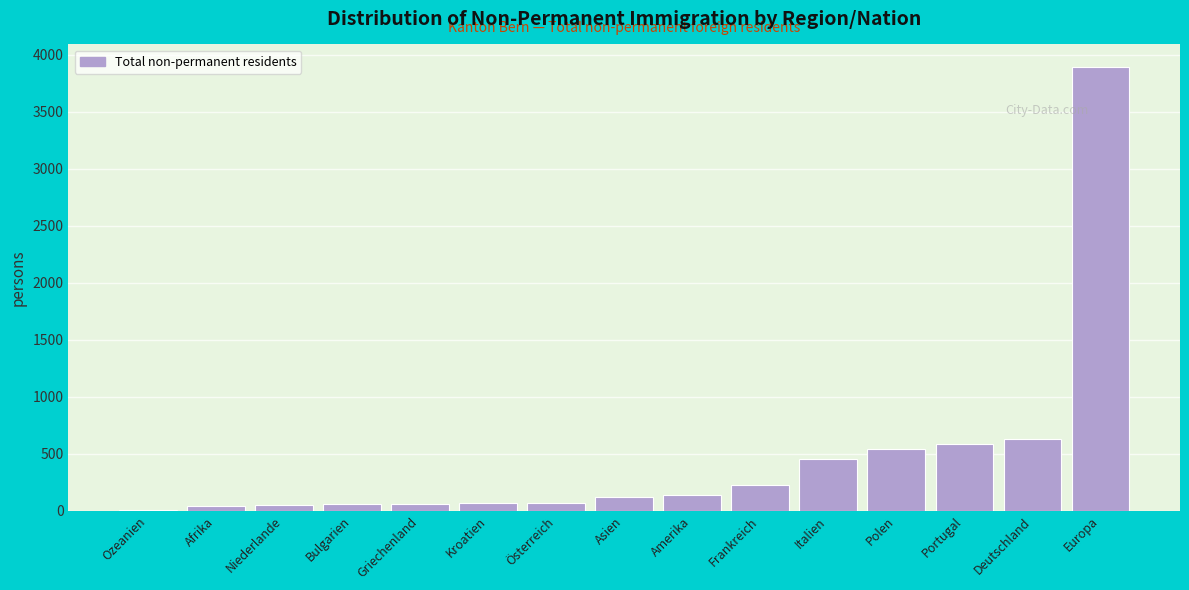

True or false: the data shows 629 at Deutschland.

True